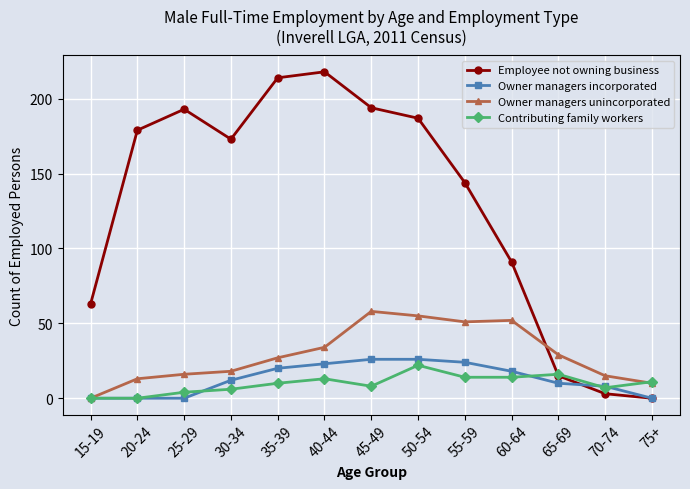

What is the label of the 1st point from the left?

15-19